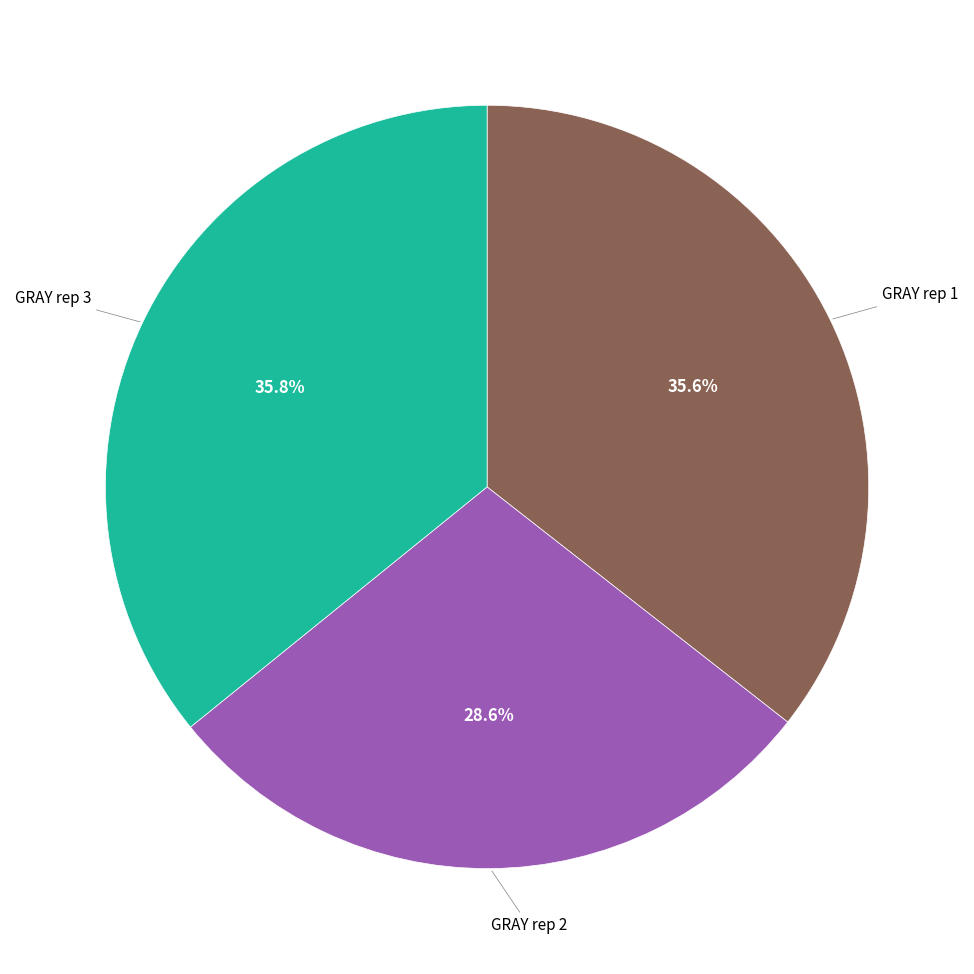

Is there a majority slice in this chart?

No